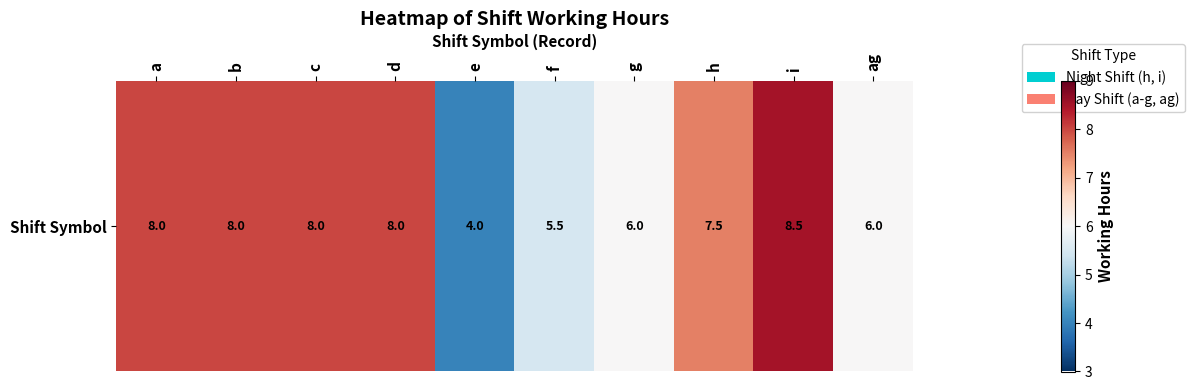

Reading right to left, what are all the values shown in this chart?

ag=6.0	i=8.5	h=7.5	g=6.0	f=5.5	e=4.0	d=8.0	c=8.0	b=8.0	a=8.0